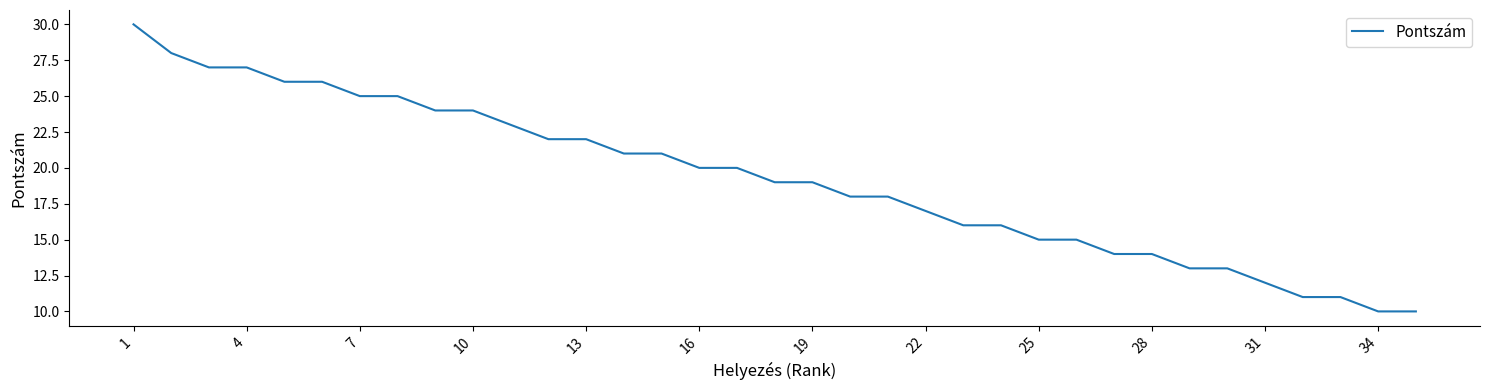

What is the difference between the maximum and minimum values?

20